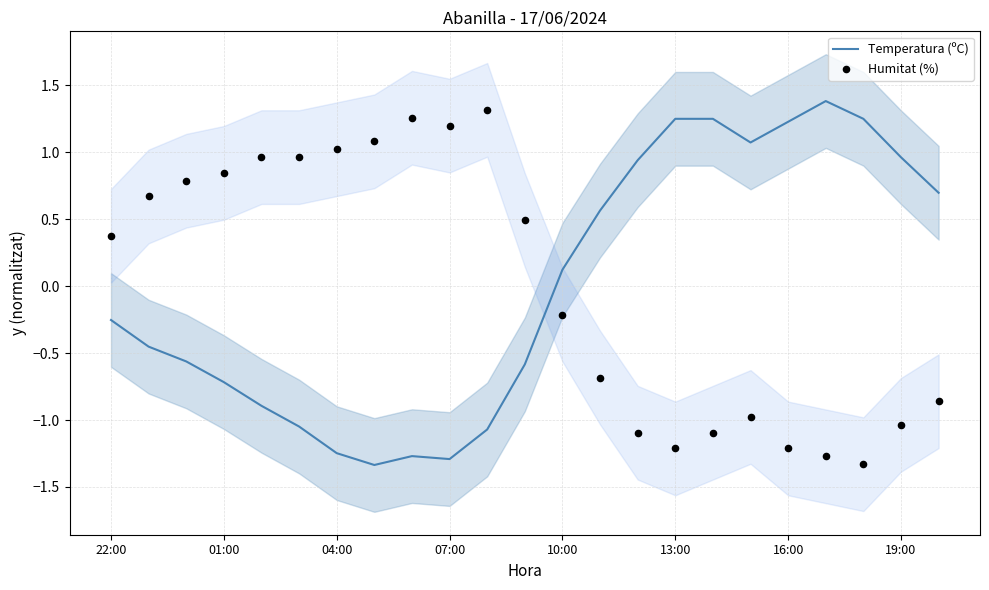

Which series has the largest total across all categories?

Temperatura (ºC)